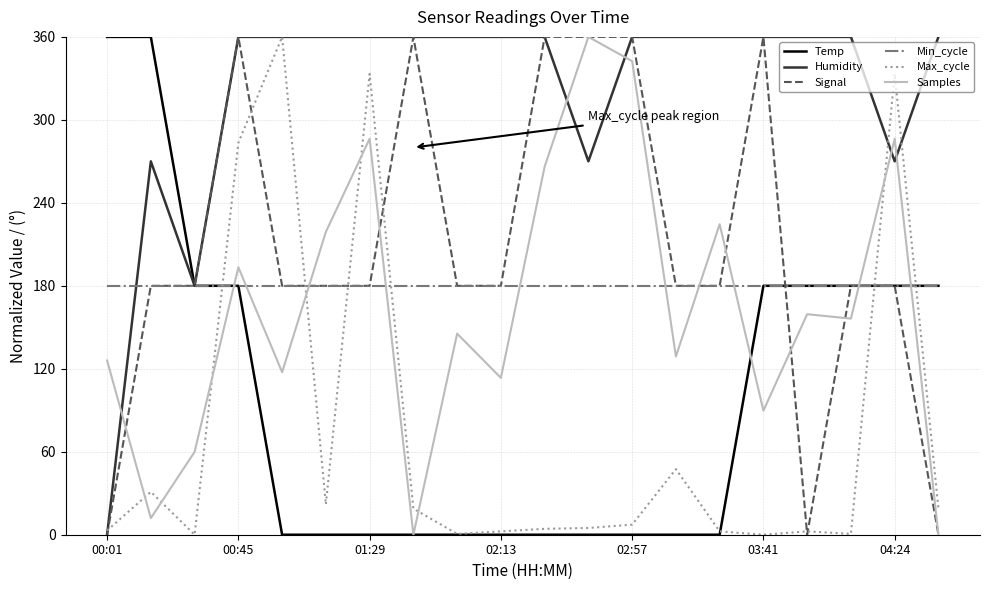

What is the greatest value displayed?

360.0